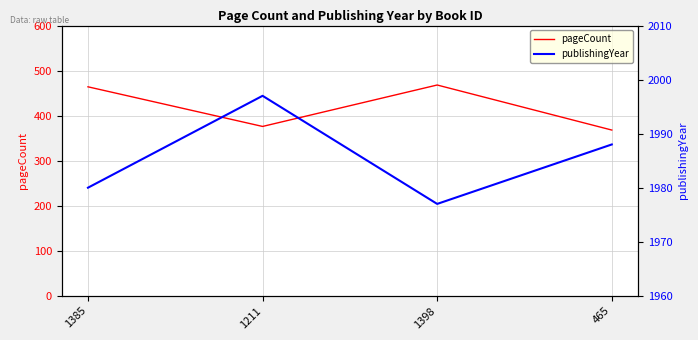

What is the sum of all publishingYear values?

7942